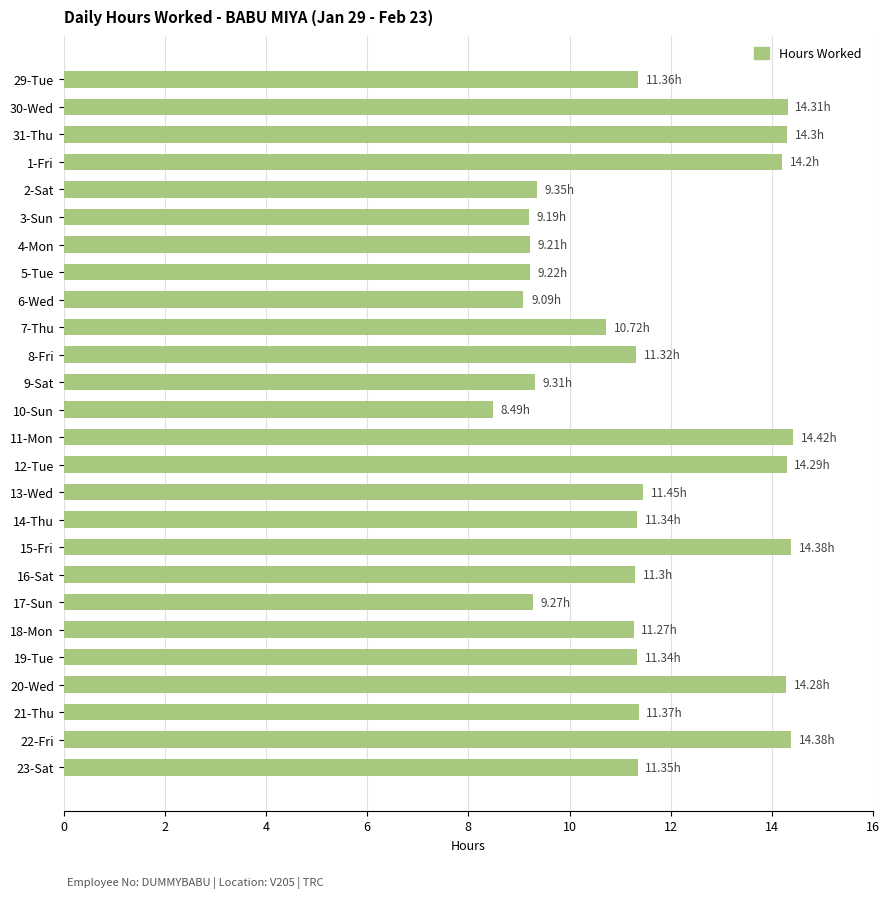

Approximately how many times larger is the value at 10-Sun compared to 12-Tue?

0.6